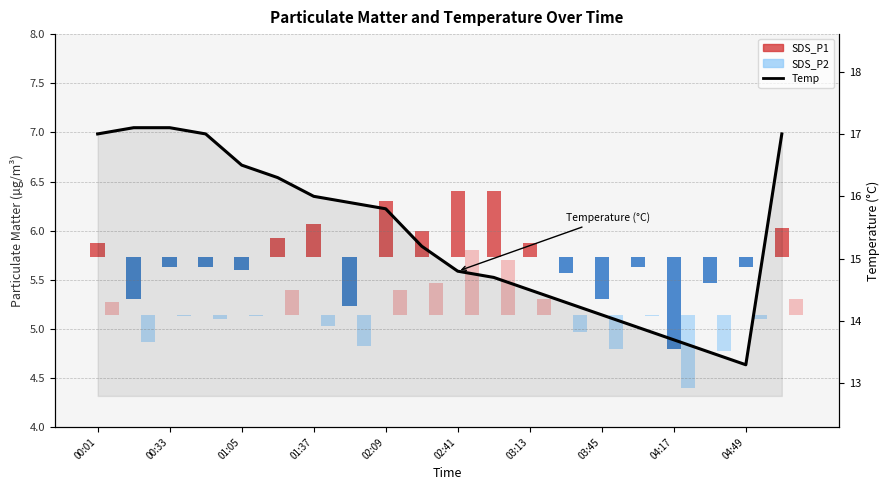

What is the minimum value for Temp?

13.3